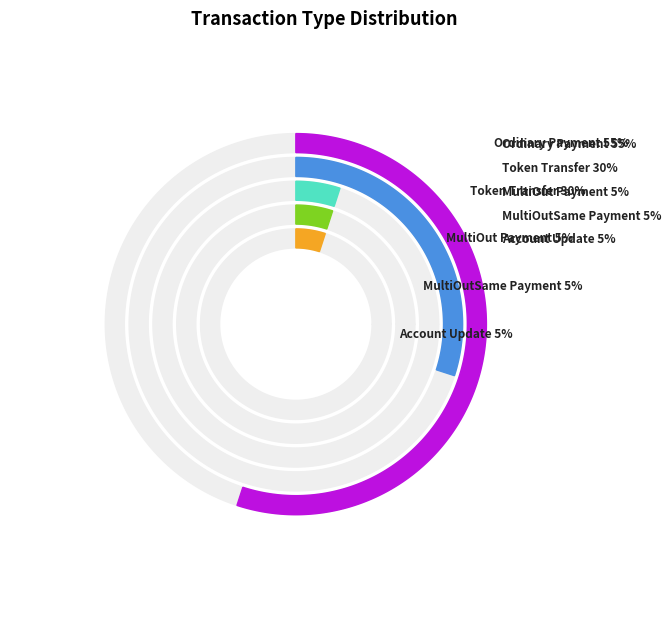

What is the smallest slice in the pie chart?

MultiOut Payment